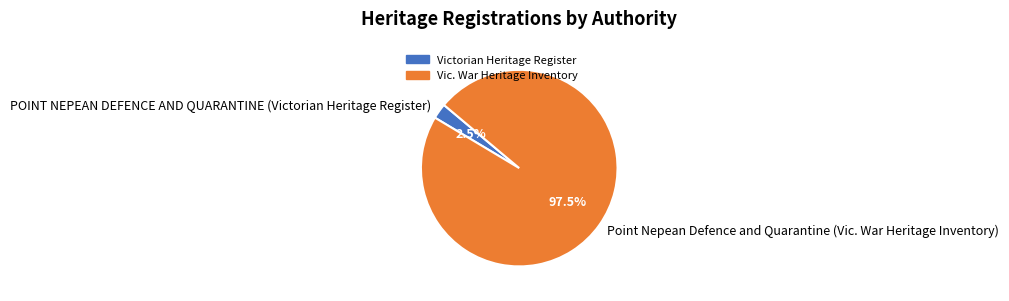

Combined, what portion of the pie is Point Nepean Defence and Quarantine (Vic. War Heritage Inventory) and POINT NEPEAN DEFENCE AND QUARANTINE (Victorian Heritage Register)?

100.0%